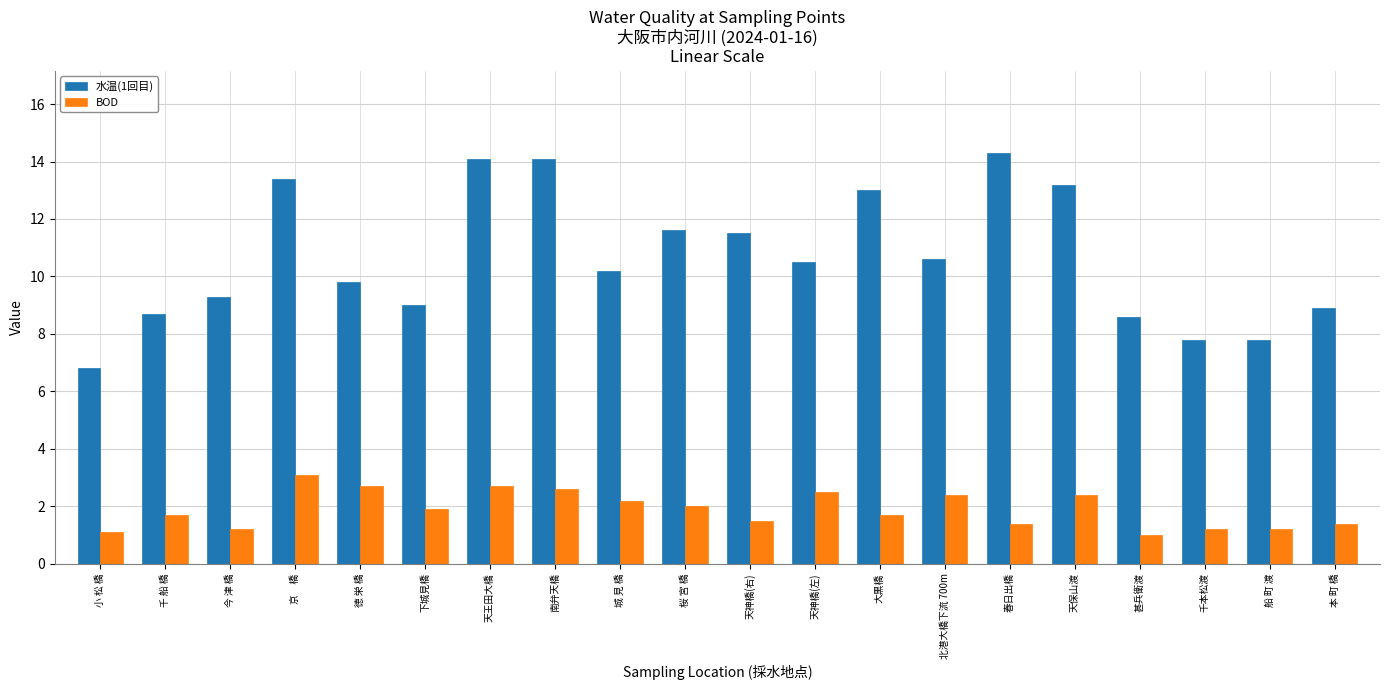

How many groups of bars are there?

20